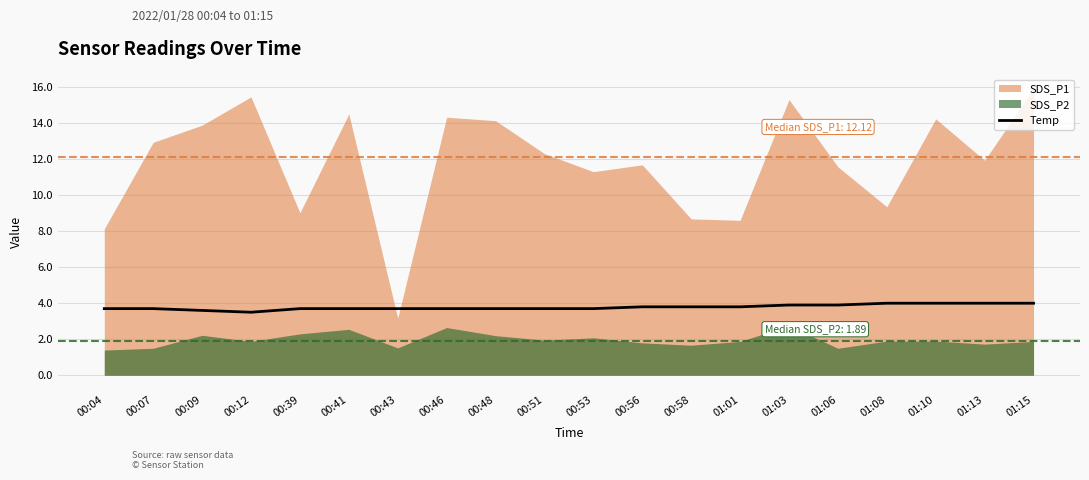

Read the value at 00:58.

3.8